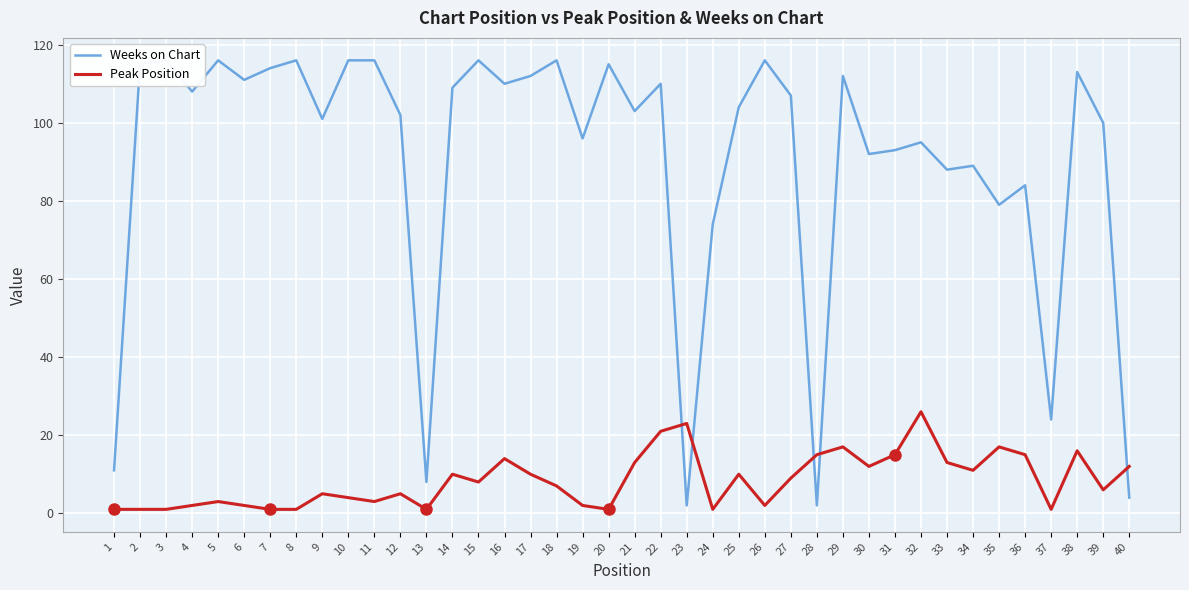

What is the lowest value of the Peak Position series?

1